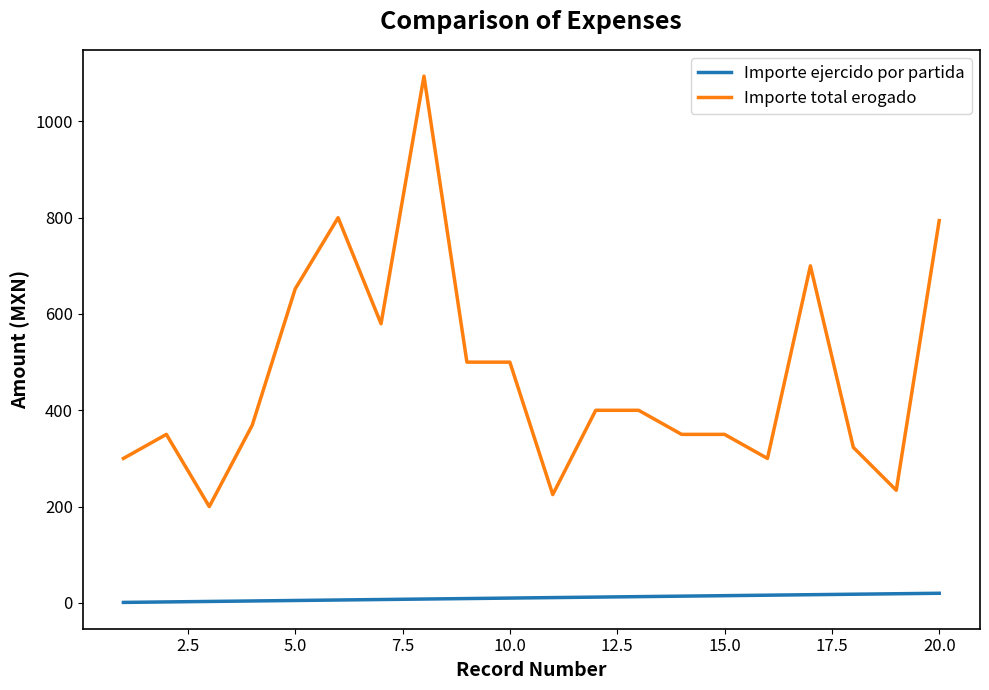

At how many categories does at least one series exceed 854?

1